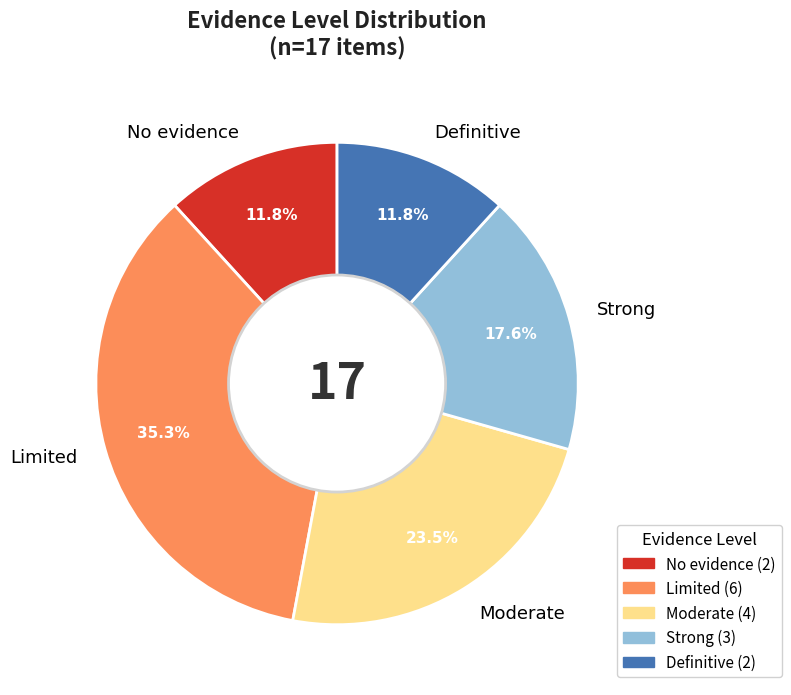

To the nearest percent, what percentage of the pie is Limited?

35%